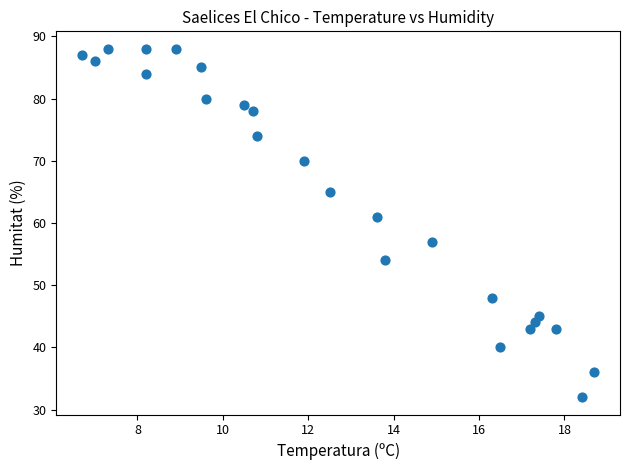

What Y value in the scatter plot is closest to 60?

61